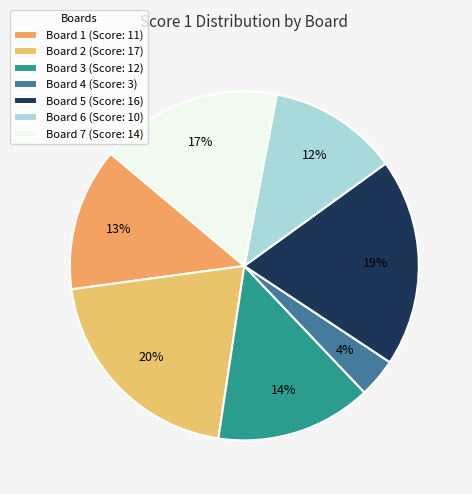

How many segments does this pie chart have?

7